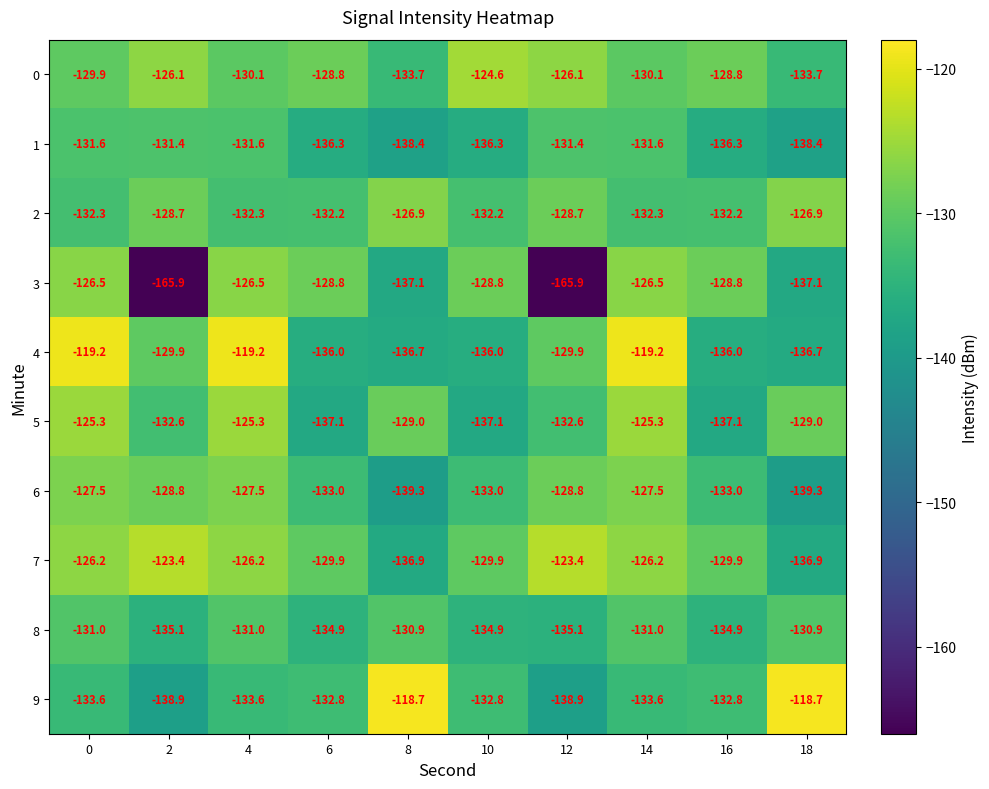

Rank the series by their maximum value, from lowest to highest.

1, 8, 6, 2, 3, 5, 0, 7, 4, 9